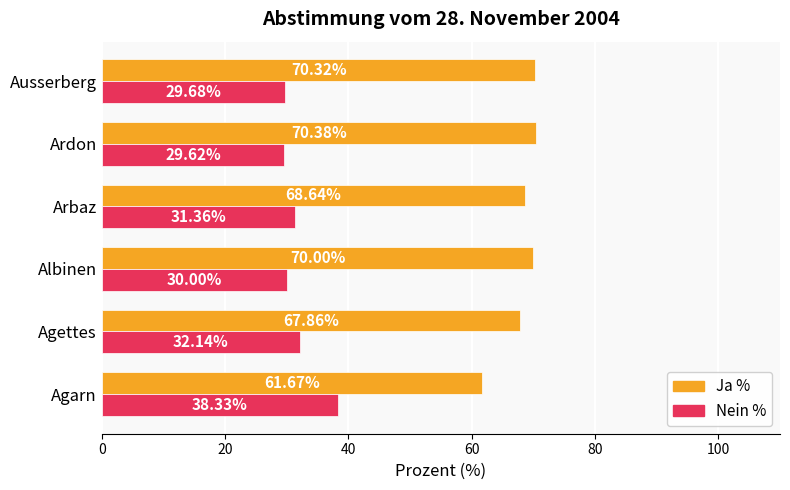

At how many categories does at least one series exceed 48?

6